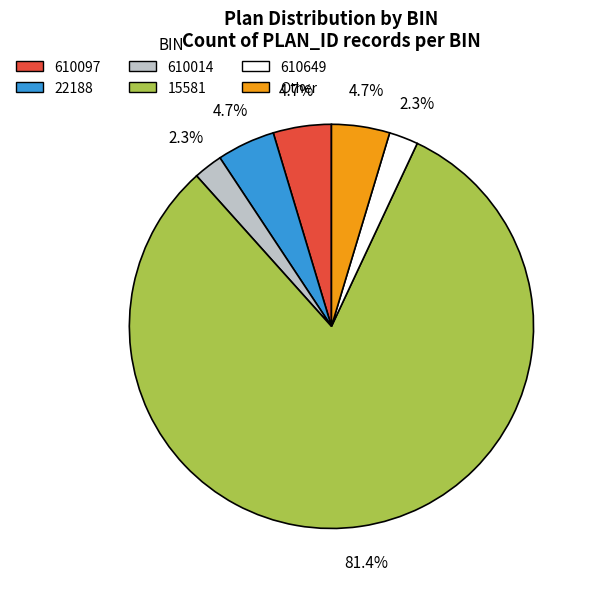

Is 15581 the majority of the pie?

Yes